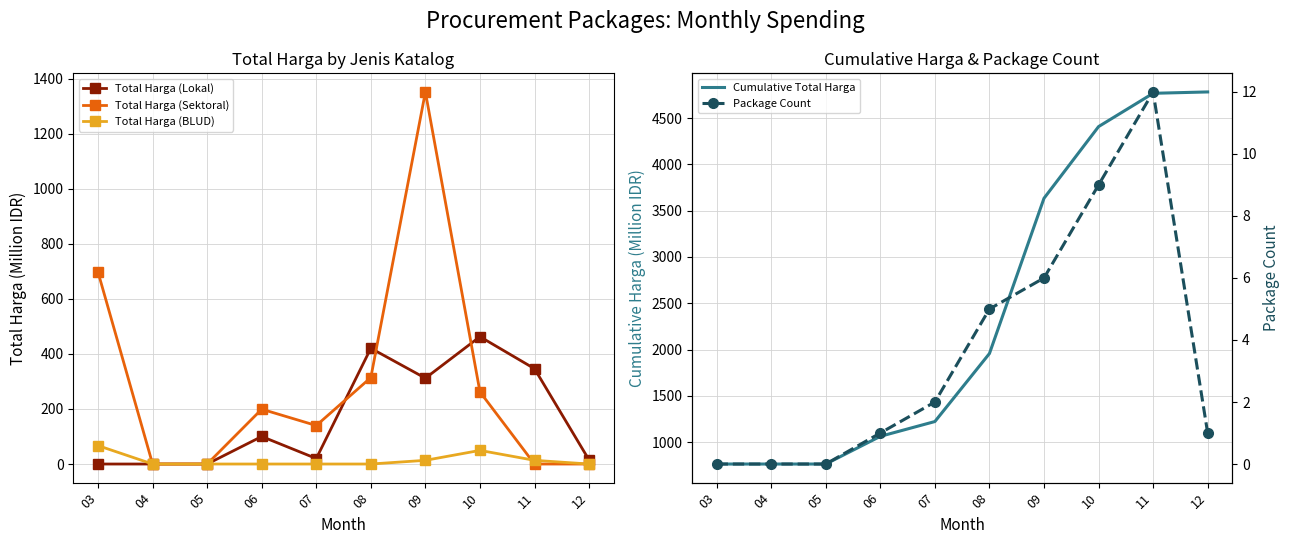

Reading right to left, list all the values displayed in this chart.

Total Harga (Lokal): 14.8	346.3	462.6	311.9	420.6	19.9	100.0	0.0	0.0	0.0
Total Harga (Sektoral): 0.0	0.0	262.1	1351.7	314.1	139.8	199.2	0.0	0.0	696.7
Total Harga (BLUD): 0.0	13.4	49.5	13.4	0.0	0.0	0.0	0.0	0.0	66.9
Cumulative Total Harga: 4782.9	4768.2	4408.4	3634.2	1957.2	1222.5	1062.8	763.6	763.6	763.6
Package Count: 1.0	12.0	9.0	6.0	5.0	2.0	1.0	0.0	0.0	0.0